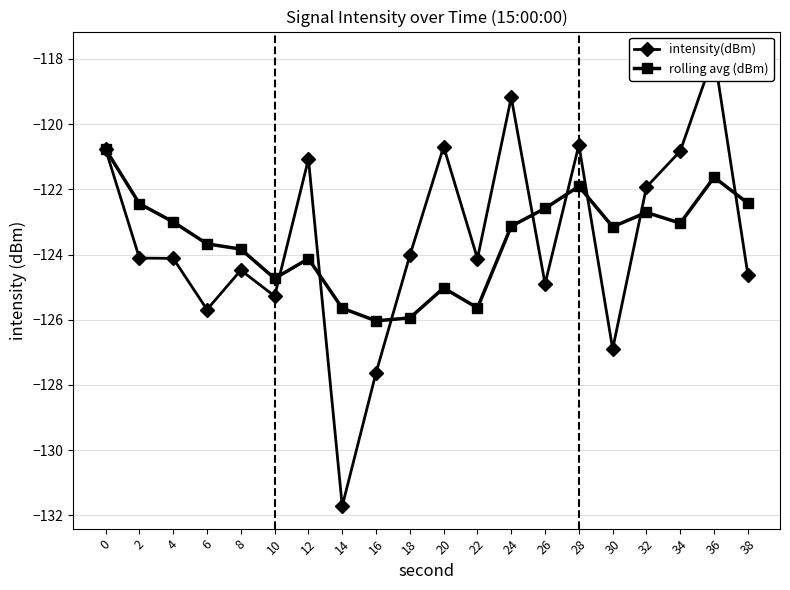

Is it true that intensity(dBm) equals -124.1 at 22?

True